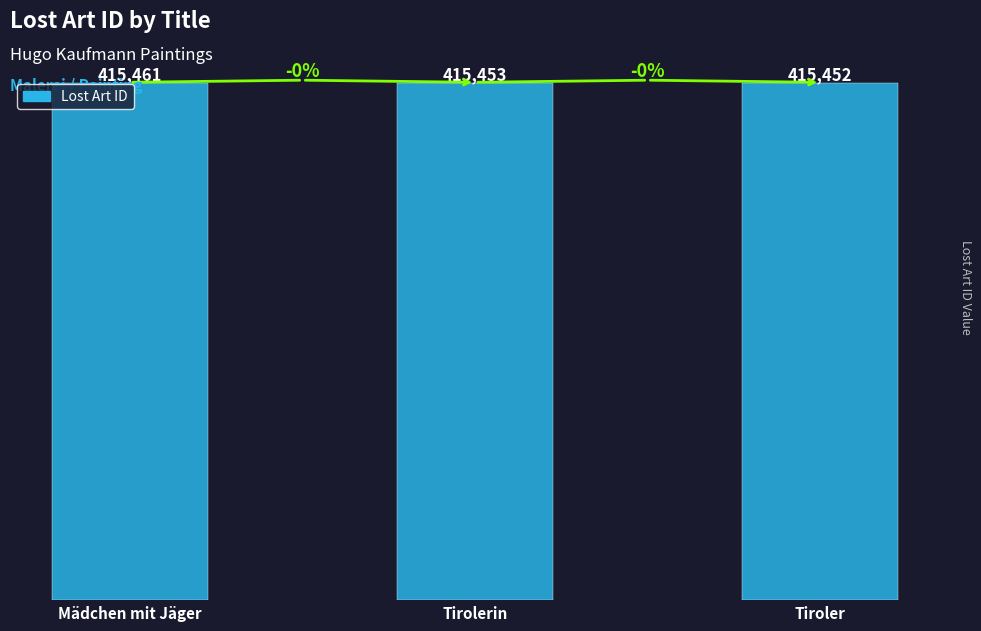

At which category does the chart reach its peak across all series?

Mädchen mit Jäger